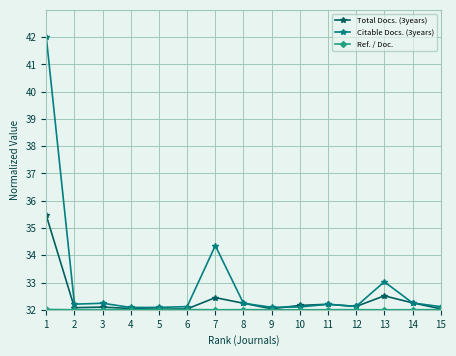

Which series has the largest range (max minus min)?

Citable Docs. (3years)